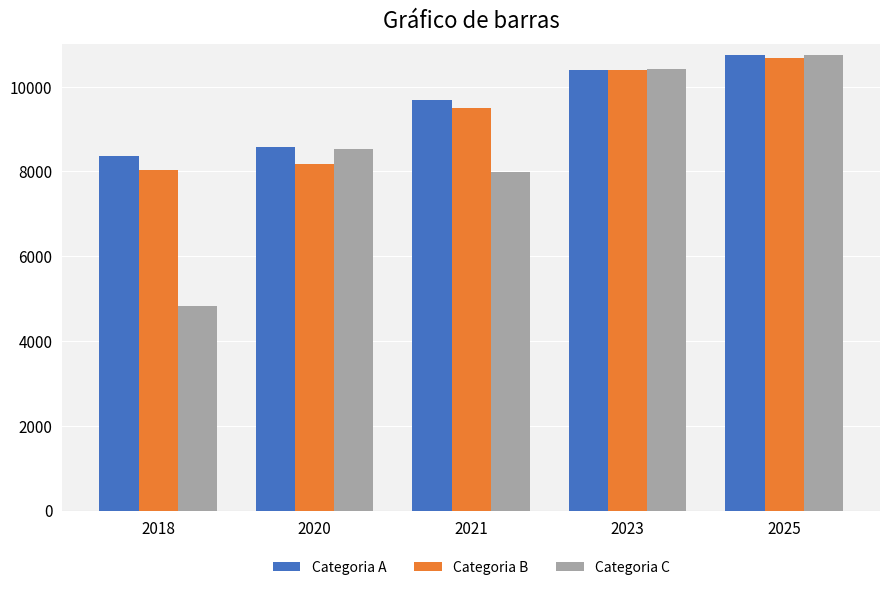

What is the average value of the Categoria B series?

9358